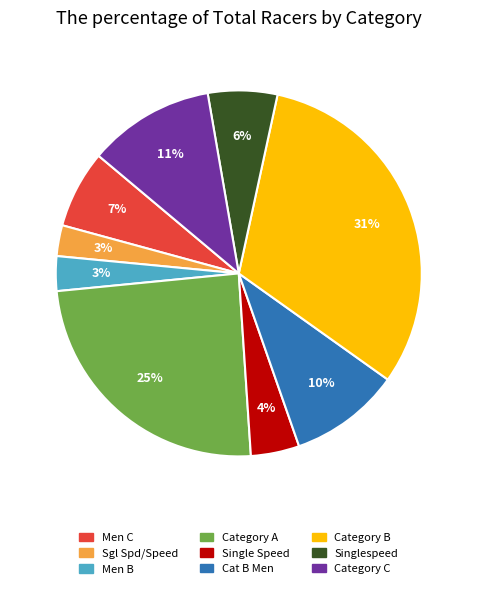

Do Single Speed and Category C together represent more than half of the pie?

No